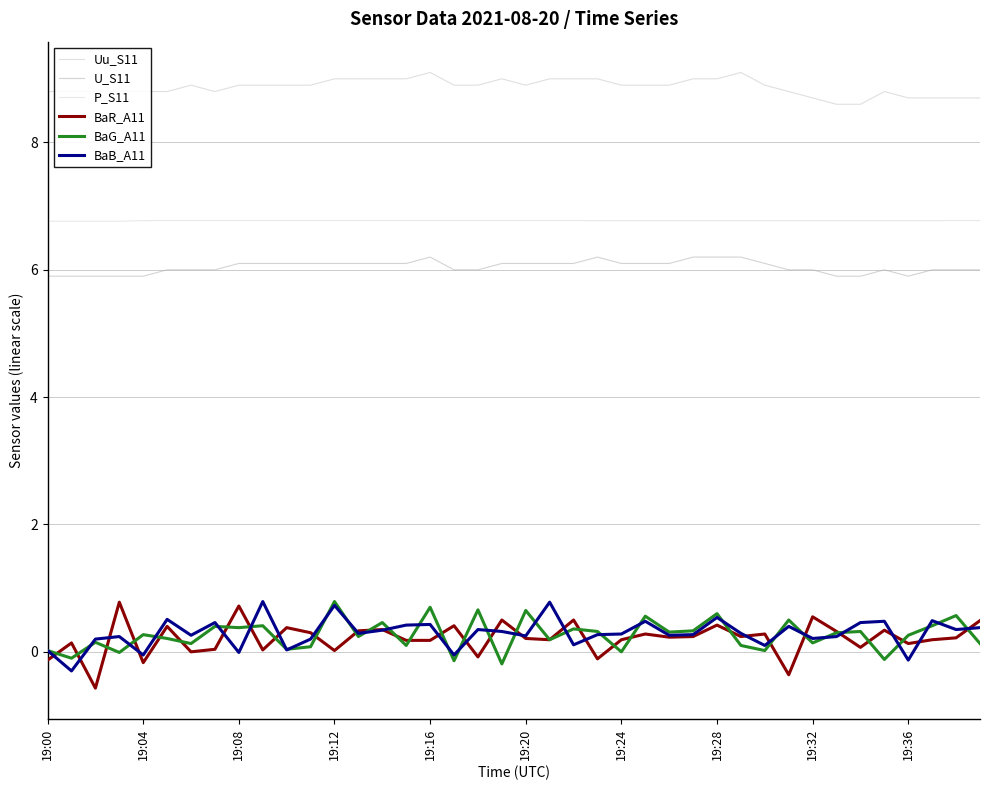

Does the chart have visible grid lines?

Yes